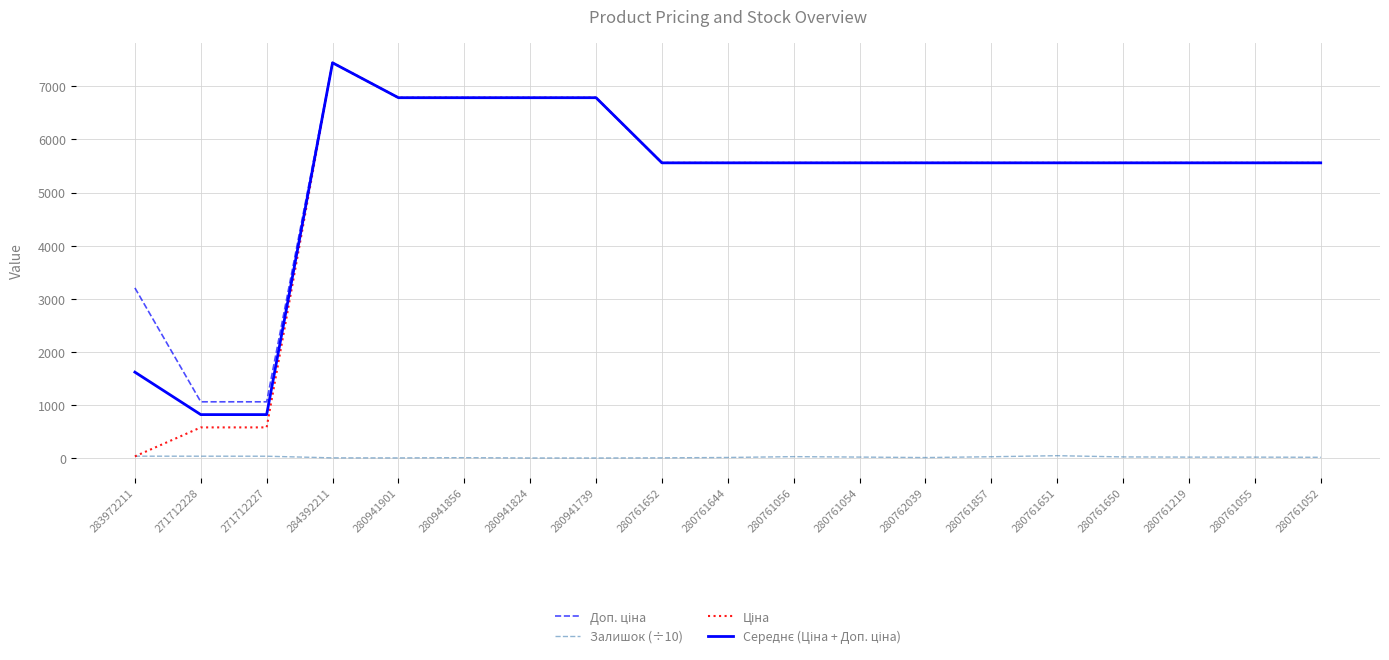

What is the average value of the Залишок (÷10) series?

18.1